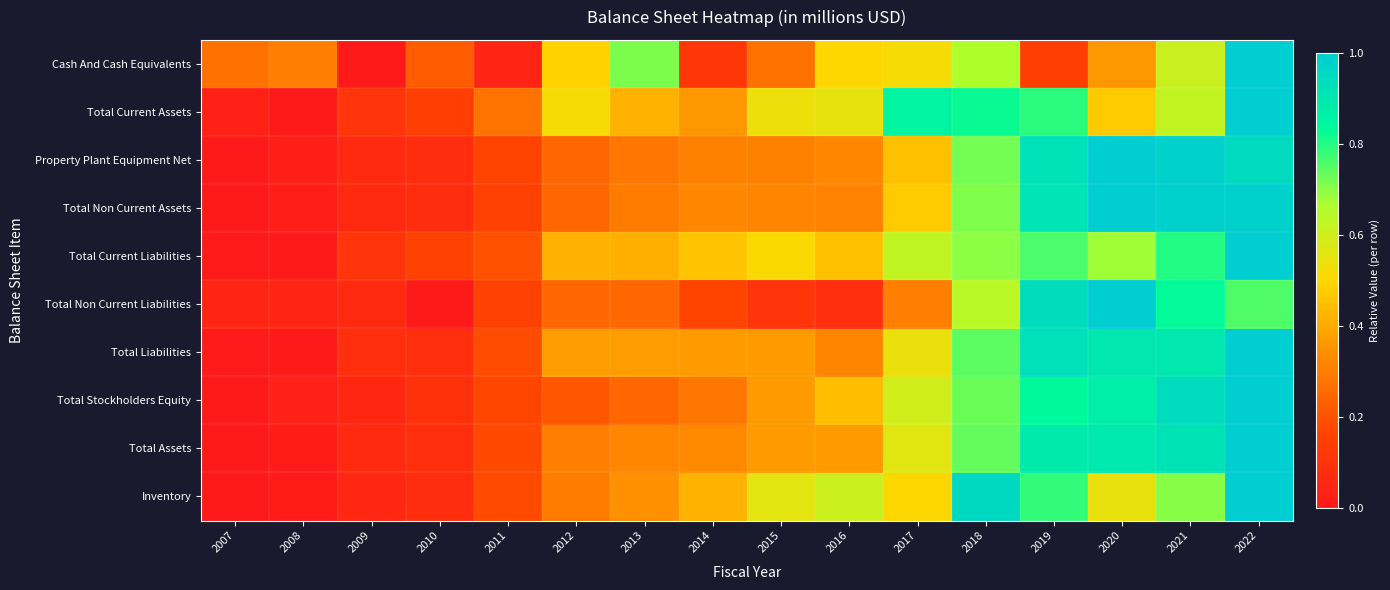

Which series has the widest spread of values?

Cash And Cash Equivalents